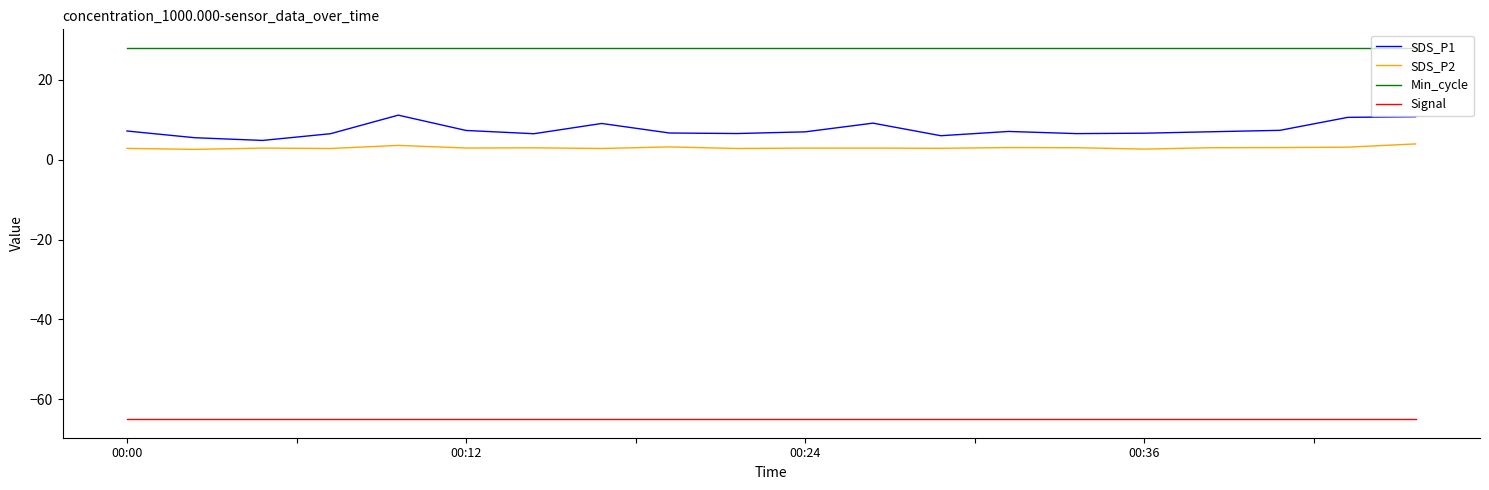

Rank the series by their maximum value, from highest to lowest.

Min_cycle, SDS_P1, SDS_P2, Signal